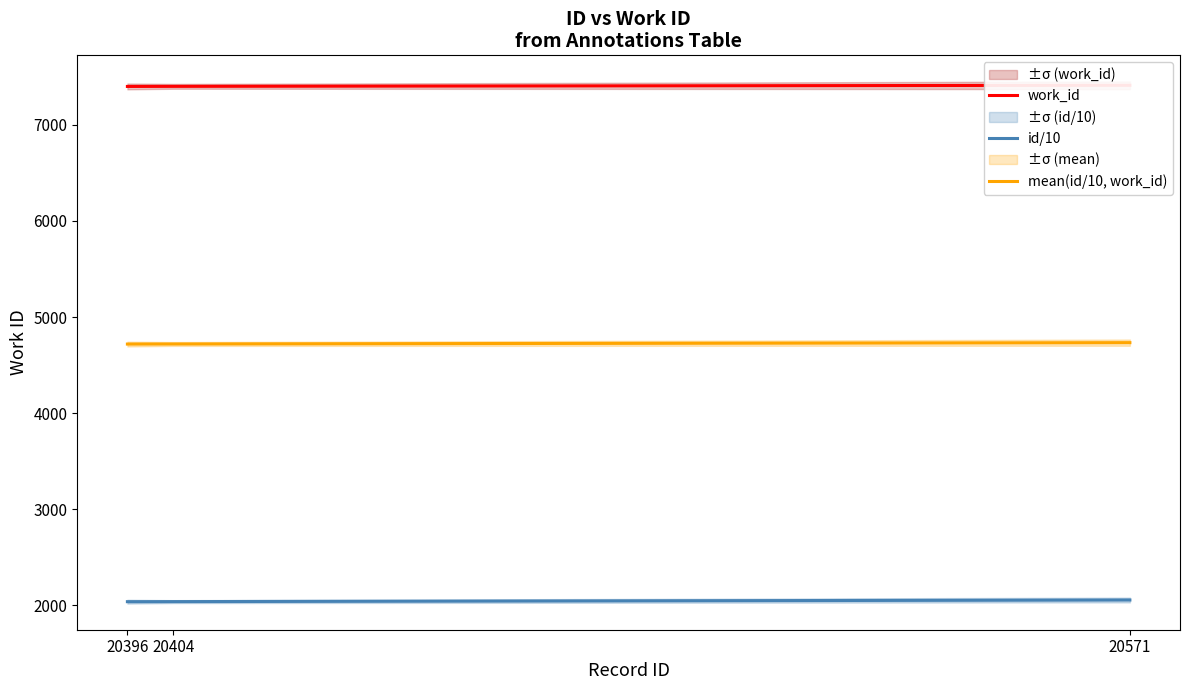

Is the value of work_id at 20404 greater than the value of mean(id/10, work_id) at 20571?

Yes